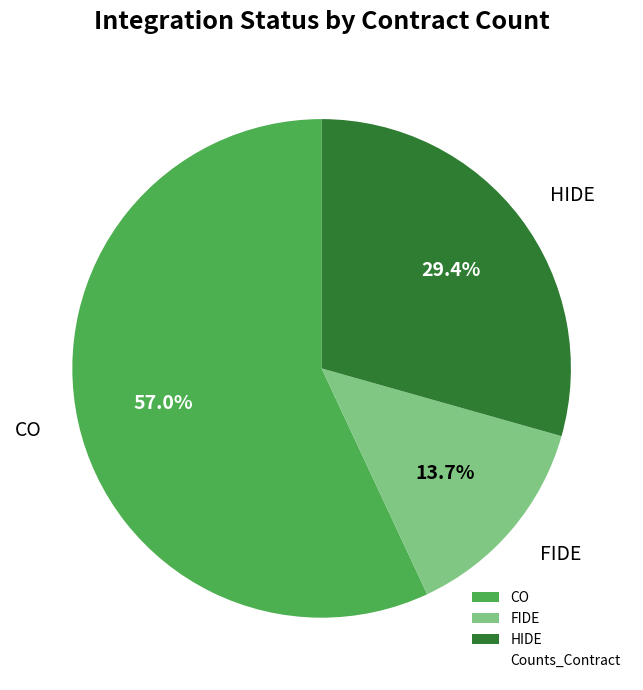

Rank the categories by value from highest to lowest.

CO, HIDE, FIDE